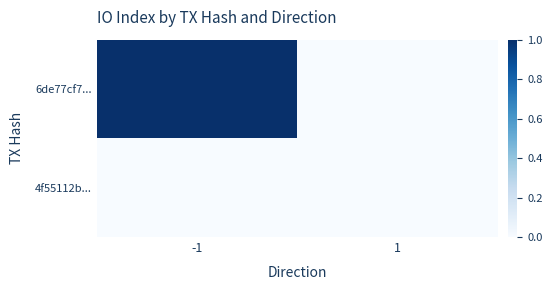

Rank the series at -1 from highest to lowest value.

6de77cf7..., 4f55112b...